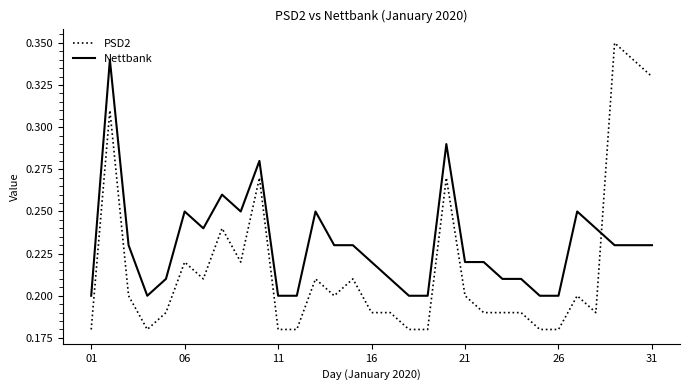

Which series has the largest total across all categories?

Nettbank